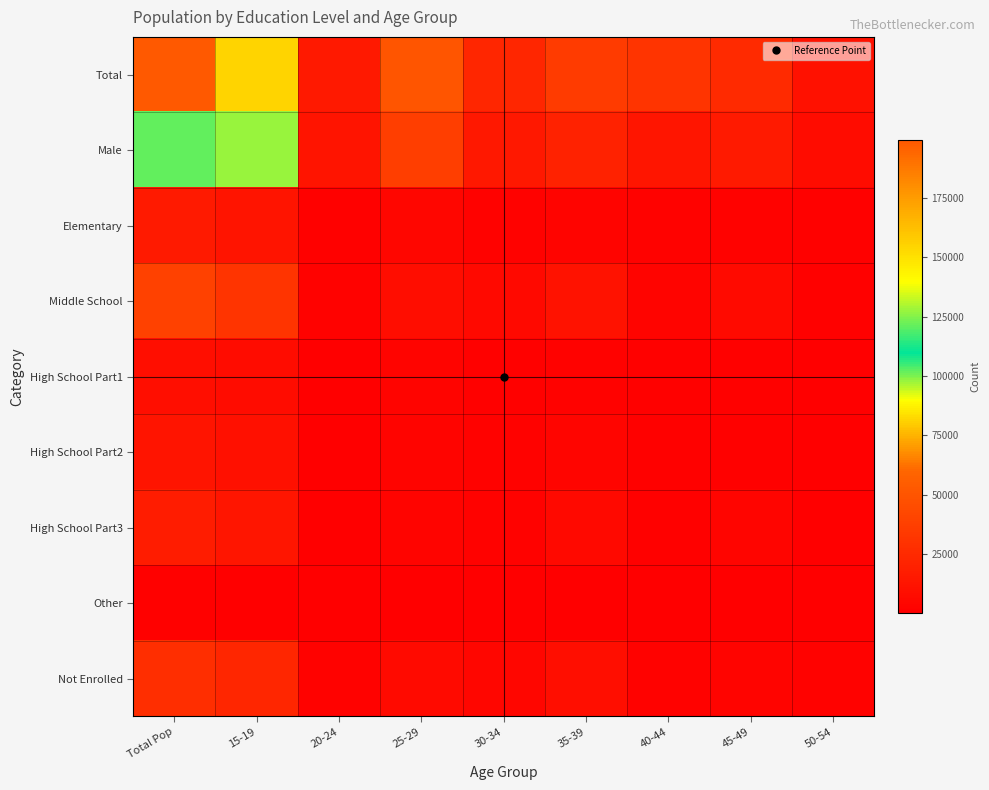

Reading left to right, what are all the values shown in this chart?

Total: Total Pop=199364	15-19=154593	20-24=15551	25-29=50260	30-34=22692	35-39=35628	40-44=30462	45-49=25725	50-54=10538
Male: Total Pop=121129	15-19=97941	20-24=12459	25-29=37118	30-34=14176	35-39=20934	40-44=13254	45-49=15663	50-54=7432
Elementary: Total Pop=15806	15-19=12446	20-24=1269	25-29=4250	30-34=2223	35-39=3080	40-44=1624	45-49=2279	50-54=1072
Middle School: Total Pop=38552	15-19=30649	20-24=1663	25-29=8561	30-34=6212	35-39=11541	40-44=2672	45-49=6329	50-54=1567
High School Part1: Total Pop=8855	15-19=7309	20-24=532	25-29=2409	30-34=1517	35-39=2002	40-44=849	45-49=1110	50-54=434
High School Part2: Total Pop=11945	15-19=10084	20-24=577	25-29=3044	30-34=2357	35-39=3245	40-44=861	45-49=1375	50-54=484
High School Part3: Total Pop=16579	15-19=12582	20-24=523	25-29=2952	30-34=2232	35-39=5967	40-44=908	45-49=3396	50-54=601
Other: Total Pop=1173	15-19=674	20-24=31	25-29=156	30-34=106	35-39=327	40-44=54	45-49=448	50-54=48
Not Enrolled: Total Pop=27293	15-19=22649	20-24=1589	25-29=6263	30-34=4229	35-39=8762	40-44=1806	45-49=3016	50-54=1628